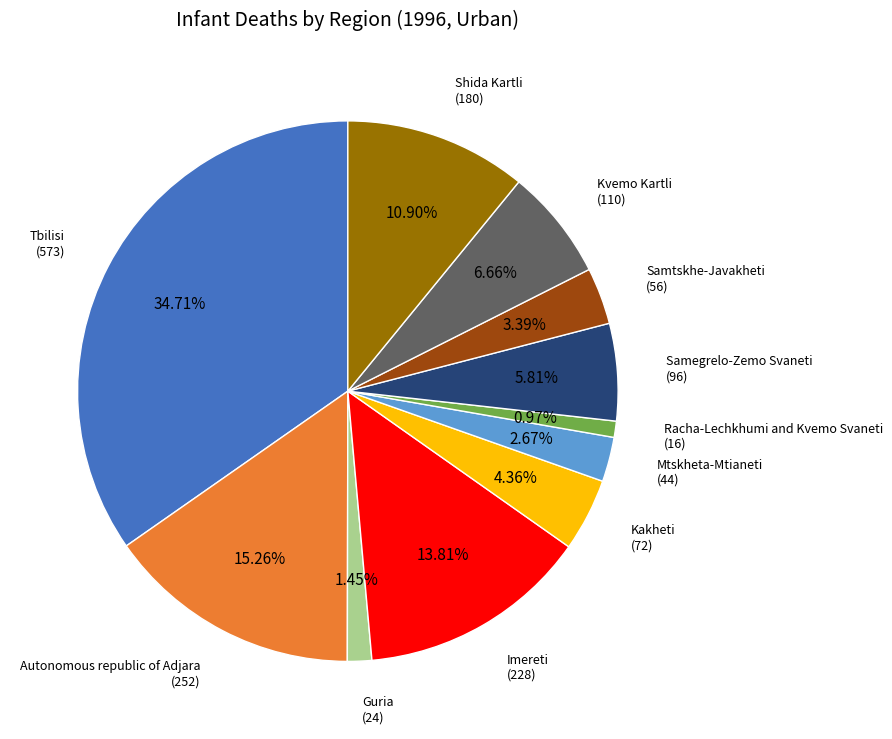

To the nearest percent, what percentage of the pie is Mtskheta-Mtianeti?

3%